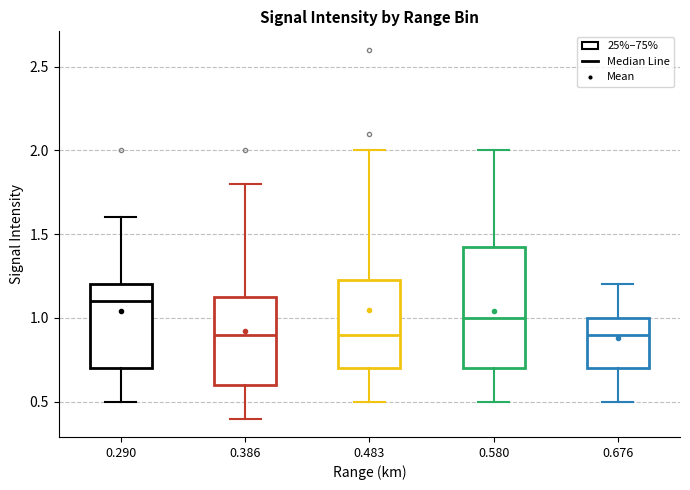

Where is the lower edge of the box at x = 0.386 on the y-axis? The values are not printed on the chart, so give them approximately, as read against the axis.

0.60